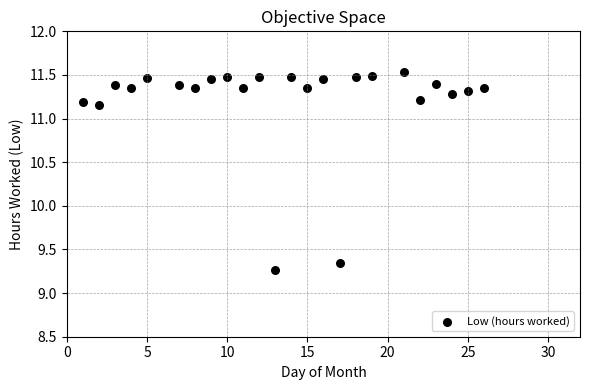

What is the range of X values (max minus min)?

25.0